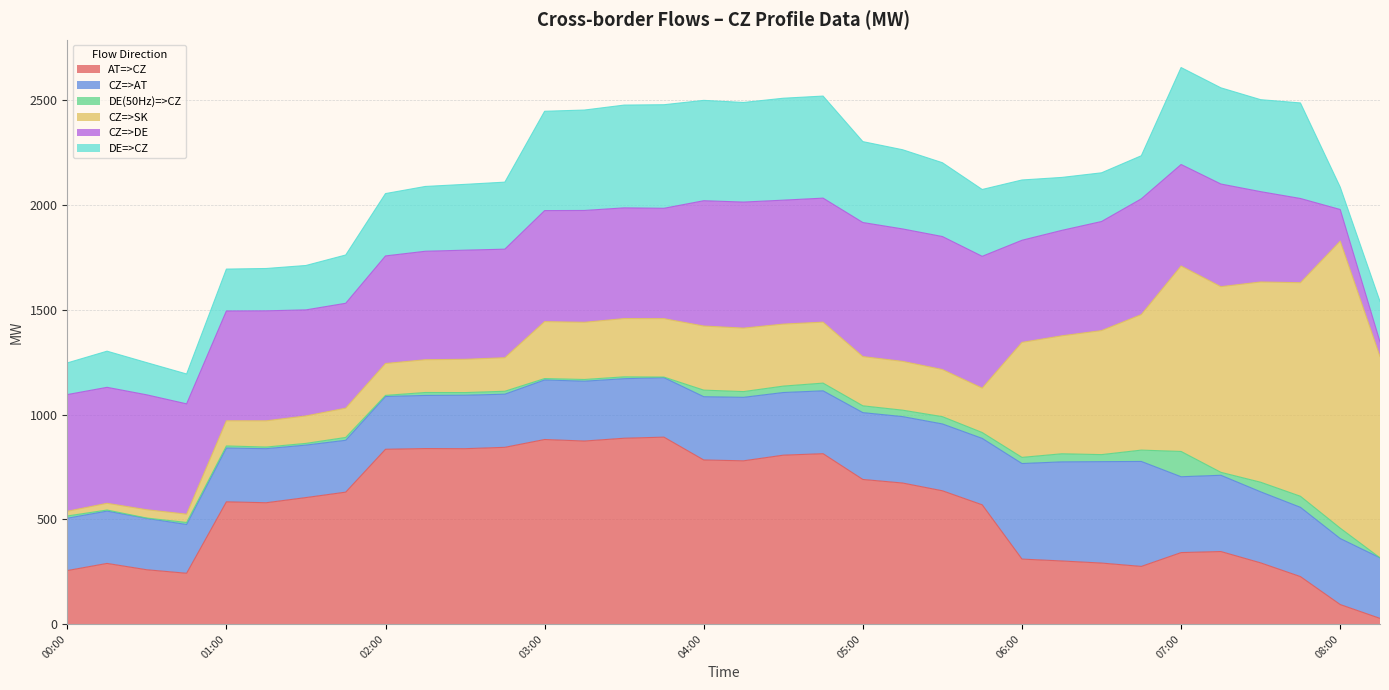

Which series has the largest range (max minus min)?

CZ=>SK